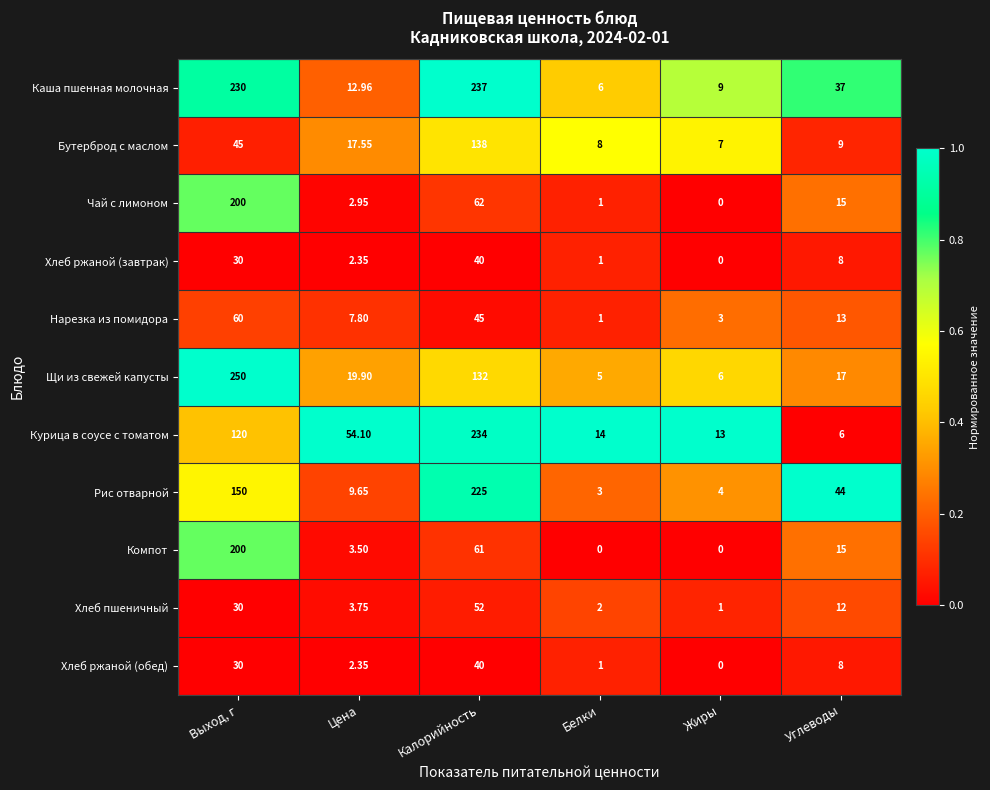

Which series changed the most between Цена and Калорийность?

Каша пшенная молочная